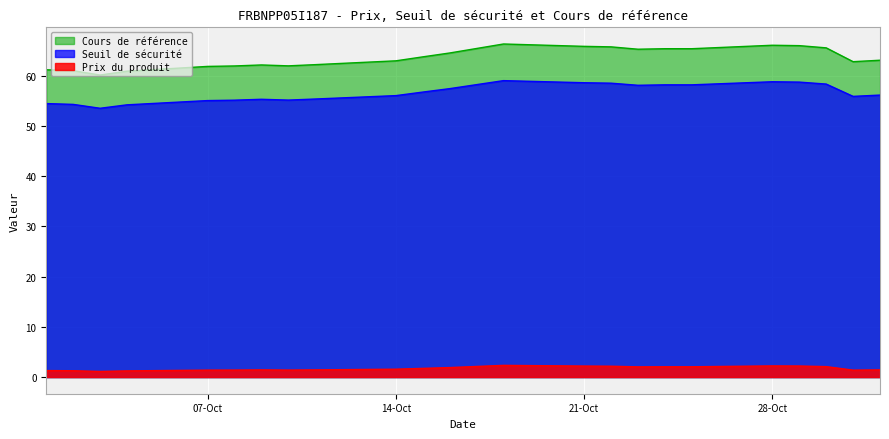

Reading left to right, transcribe all the data shown in this chart.

Prix du produit: 1.3	1.3	1.1	1.2	1.4	1.4	1.4	1.4	1.4	1.6	1.7	1.9	2.3	2.2	2.2	2.0	2.0	2.0	2.2	2.2	2.1	1.4	1.4
Seuil de sécurité: 54.4	54.3	53.5	54.2	55.0	55.1	55.3	55.1	55.3	56.0	56.7	57.4	59.0	58.6	58.5	58.1	58.1	58.1	58.8	58.7	58.3	55.8	56.1
Cours de référence: 61.1	61.0	60.1	60.9	61.8	61.9	62.1	61.9	62.2	62.9	63.7	64.5	66.3	65.8	65.7	65.2	65.3	65.3	66.0	65.9	65.5	62.8	63.0